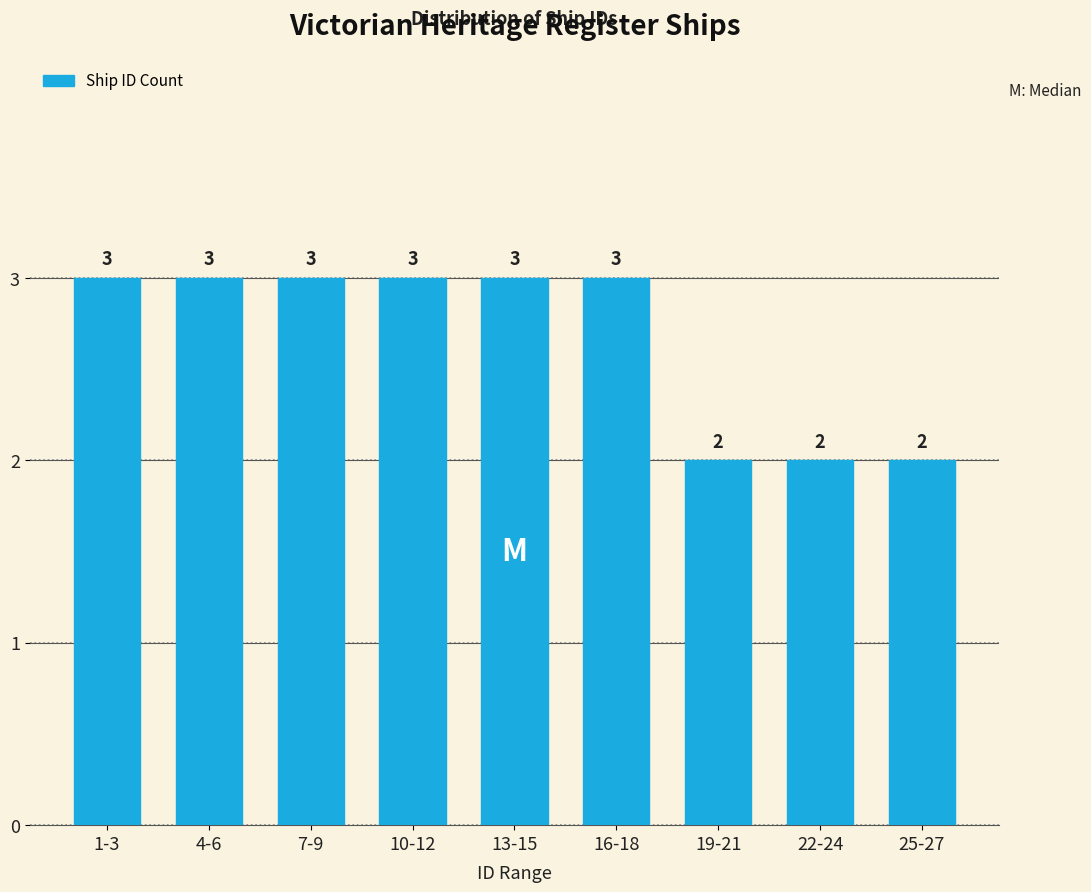

Reading right to left, extract all data points from this chart.

2	2	2	3	3	3	3	3	3